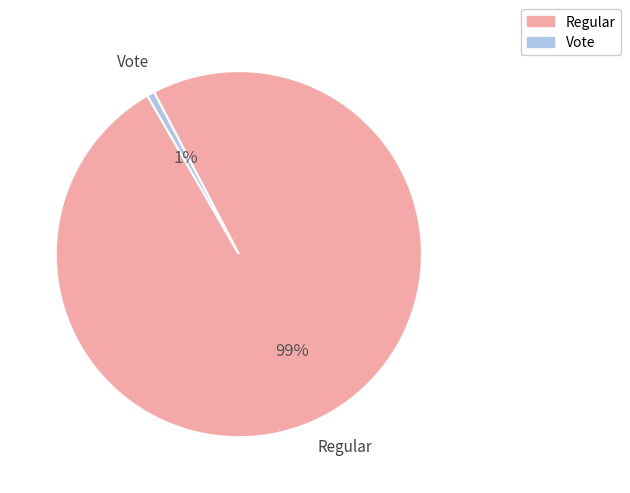

Which slice is the largest?

Regular